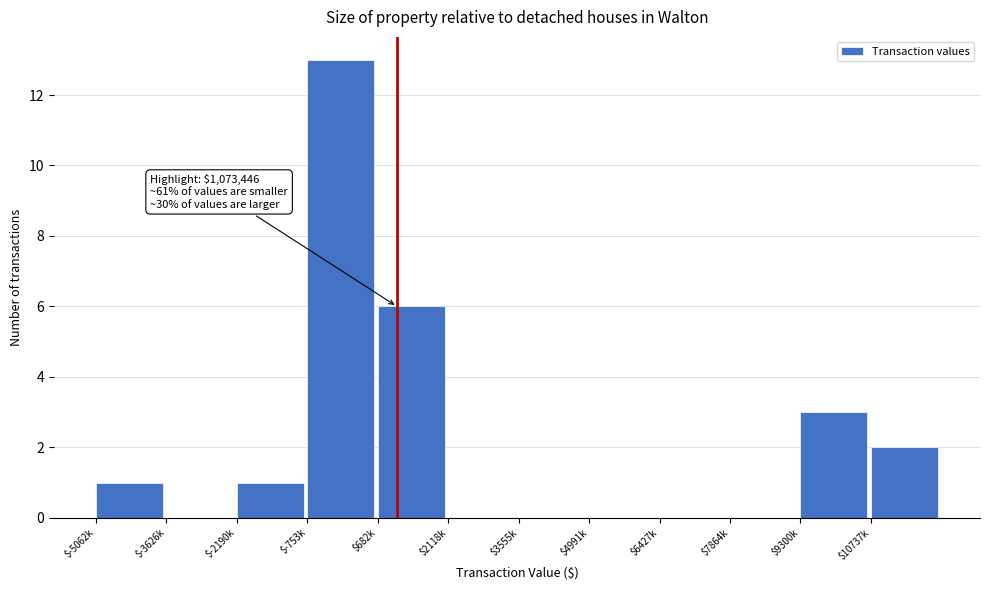

What is the approximate value at $682k?

6